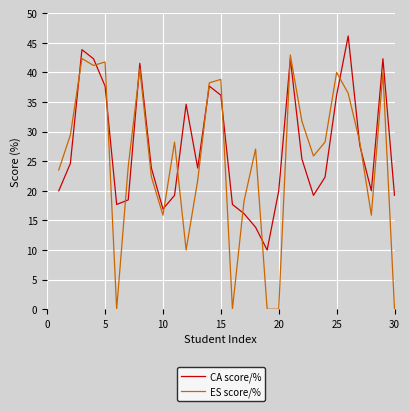

Which series has the largest total across all categories?

CA score/%